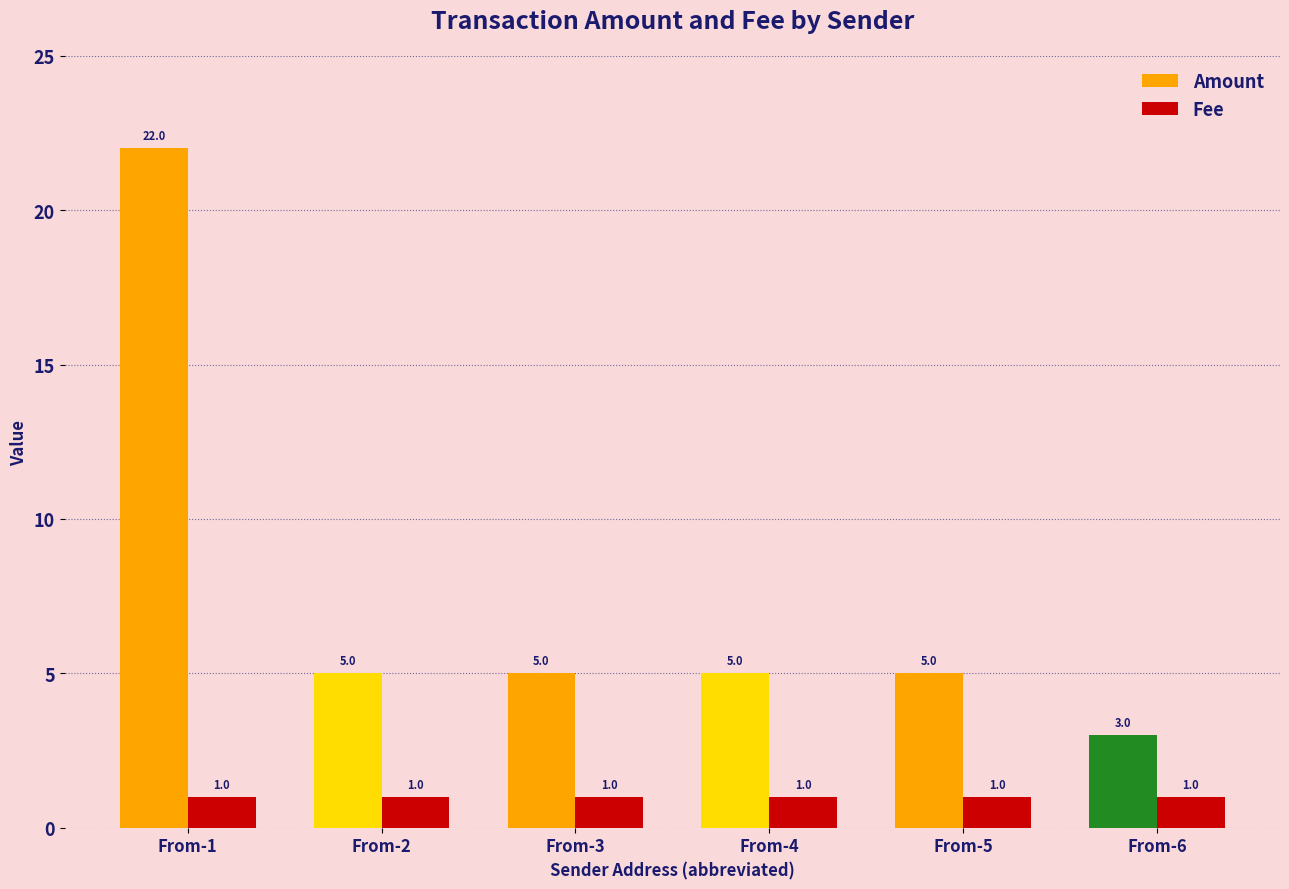

Rank the series at From-3 from highest to lowest value.

Amount, Fee